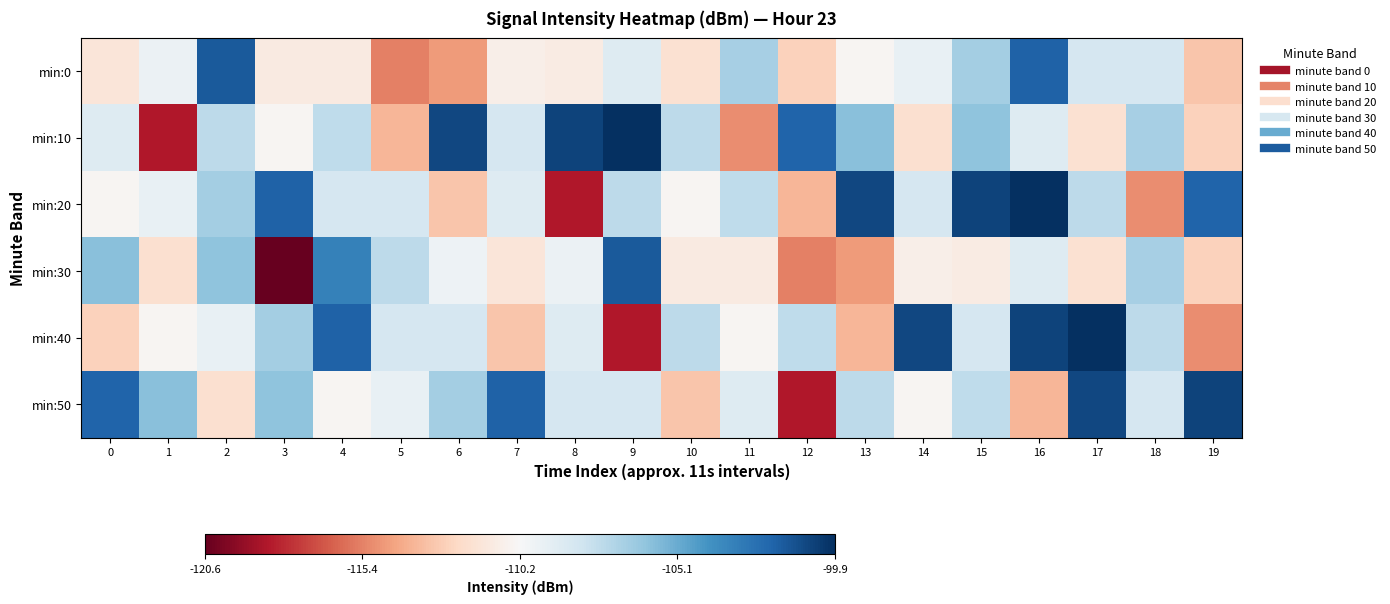

Reading left to right, transcribe all the data shown in this chart.

min:0: 0=-111.5	1=-109.6	2=-101.6	3=-111.2	4=-111.1	5=-115.5	6=-114.7	7=-110.8	8=-111.1	9=-108.9	10=-111.8	11=-106.8	12=-112.7	13=-110.5	14=-109.5	15=-106.7	16=-101.9	17=-108.5	18=-108.5	19=-113.1
min:10: 0=-108.9	1=-118.6	2=-107.6	3=-110.5	4=-107.6	5=-113.7	6=-100.8	7=-108.5	8=-100.7	9=-99.9	10=-107.6	11=-115.0	12=-101.9	13=-106.0	14=-112.0	15=-106.1	16=-108.9	17=-111.8	18=-106.8	19=-112.7
min:20: 0=-110.5	1=-109.5	2=-106.7	3=-101.9	4=-108.5	5=-108.5	6=-113.1	7=-108.9	8=-118.6	9=-107.6	10=-110.5	11=-107.6	12=-113.7	13=-100.8	14=-108.5	15=-100.7	16=-99.9	17=-107.6	18=-115.0	19=-101.9
min:30: 0=-106.0	1=-112.0	2=-106.1	3=-120.6	4=-103.2	5=-107.5	6=-109.8	7=-111.5	8=-109.6	9=-101.6	10=-111.2	11=-111.1	12=-115.5	13=-114.7	14=-110.8	15=-111.1	16=-108.9	17=-111.8	18=-106.8	19=-112.7
min:40: 0=-112.7	1=-110.5	2=-109.5	3=-106.7	4=-101.9	5=-108.5	6=-108.5	7=-113.1	8=-108.9	9=-118.6	10=-107.6	11=-110.5	12=-107.6	13=-113.7	14=-100.8	15=-108.5	16=-100.7	17=-99.9	18=-107.6	19=-115.0
min:50: 0=-101.9	1=-106.0	2=-112.0	3=-106.1	4=-110.5	5=-109.5	6=-106.7	7=-101.9	8=-108.5	9=-108.5	10=-113.1	11=-108.9	12=-118.6	13=-107.6	14=-110.5	15=-107.6	16=-113.7	17=-100.8	18=-108.5	19=-100.7